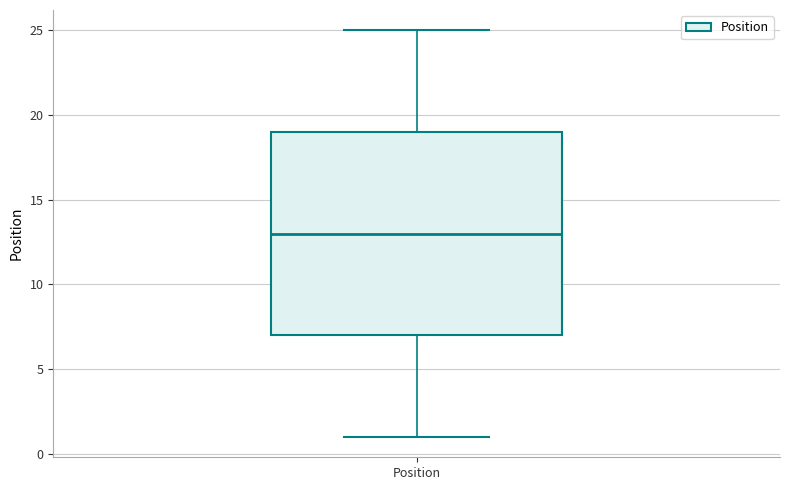

Where does the lower whisker of the box for Position end on the y-axis? The values are not printed on the chart, so give them approximately, as read against the axis.

1